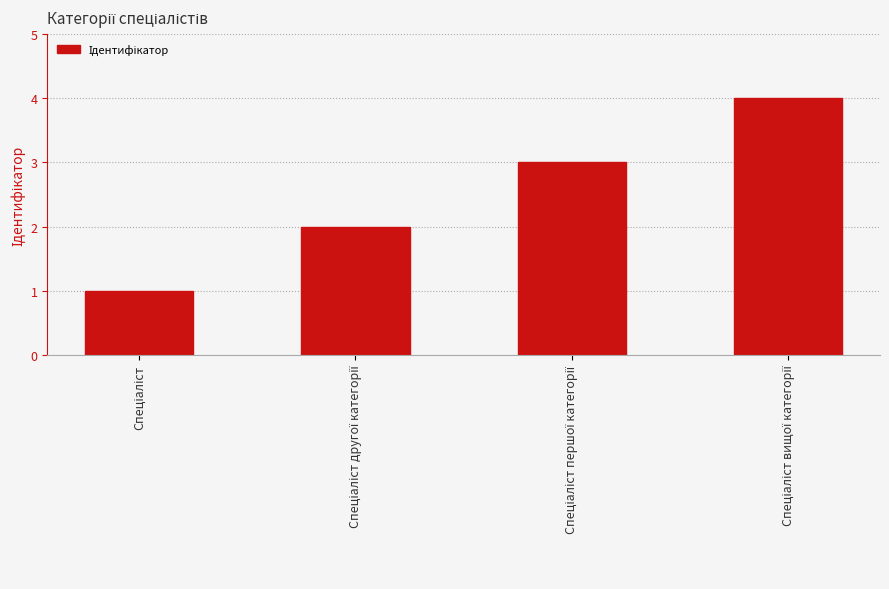

How many series are shown in this chart?

1